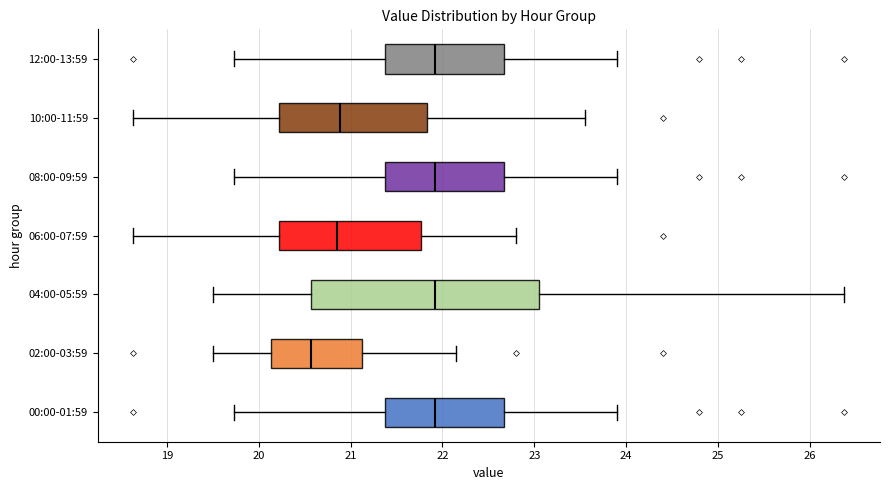

Reading bottom to top, transcribe this box plot: for each box, give where its median line is, the range the box spans, and where its two whiskers end, as read against the x-axis. The values are not printed on the chart, so give them approximately, as read against the axis.

00:00-01:59: median 21.9, box 21.4 to 22.7, whiskers 19.7 to 23.9
02:00-03:59: median 20.6, box 20.1 to 21.1, whiskers 19.5 to 22.2
04:00-05:59: median 21.9, box 20.6 to 23.0, whiskers 19.5 to 26.4
06:00-07:59: median 20.9, box 20.2 to 21.8, whiskers 18.6 to 22.8
08:00-09:59: median 21.9, box 21.4 to 22.7, whiskers 19.7 to 23.9
10:00-11:59: median 20.9, box 20.2 to 21.8, whiskers 18.6 to 23.6
12:00-13:59: median 21.9, box 21.4 to 22.7, whiskers 19.7 to 23.9